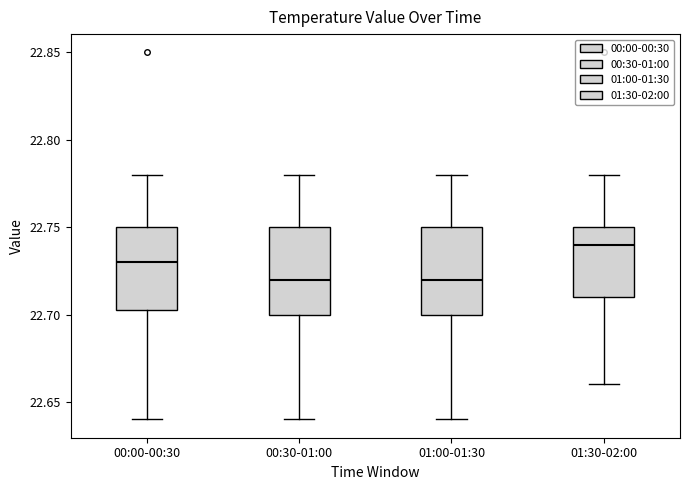

Where does the lower whisker of the box for 01:30-02:00 end on the y-axis? The values are not printed on the chart, so give them approximately, as read against the axis.

22.660